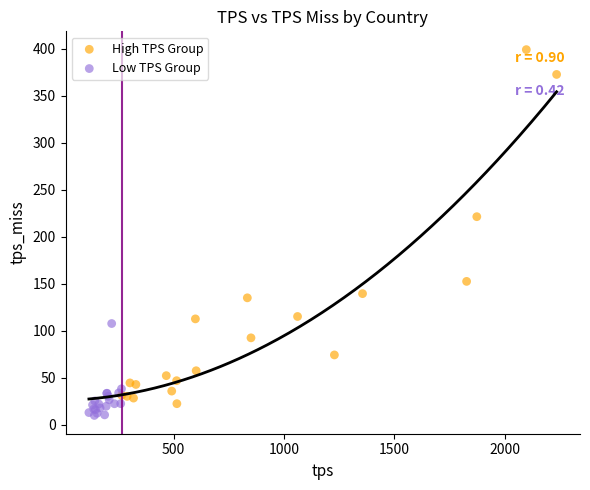

Which series contains the highest Y value?

High TPS Group